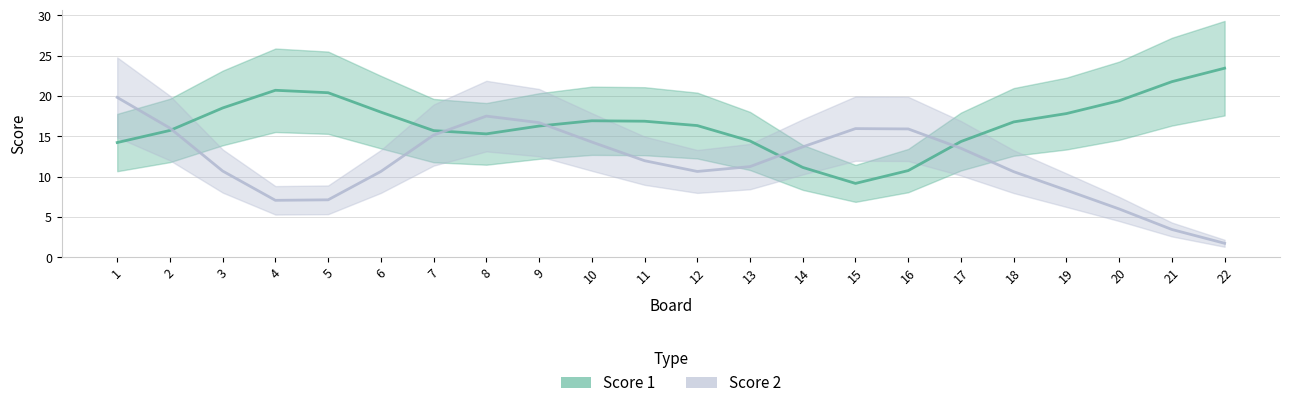

Is this an area chart (filled region under the line)?

No